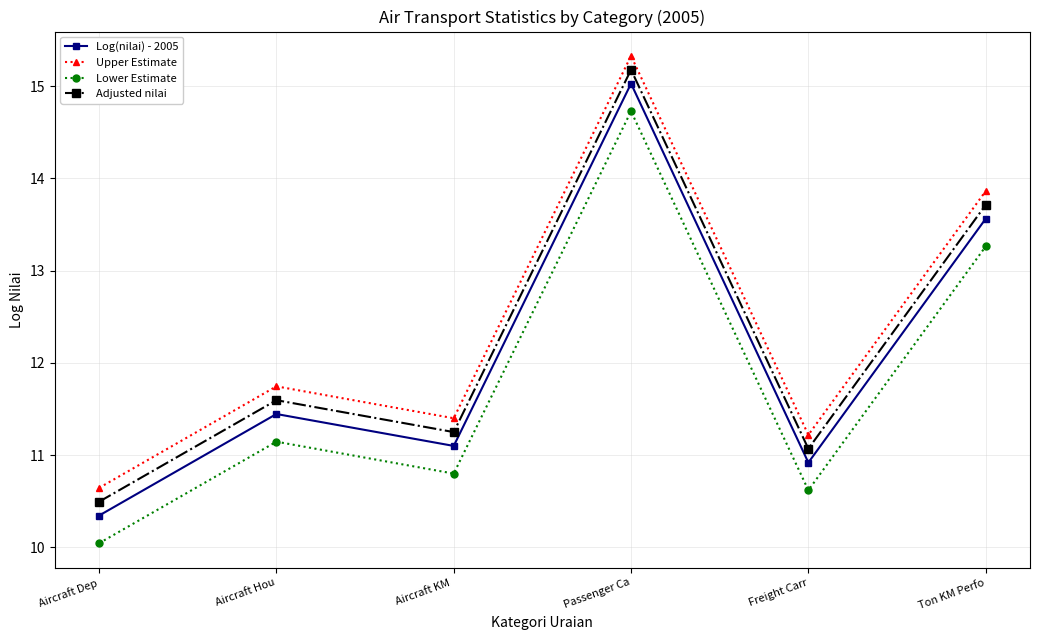

True or false: Adjusted nilai and Lower Estimate intersect in this chart.

False